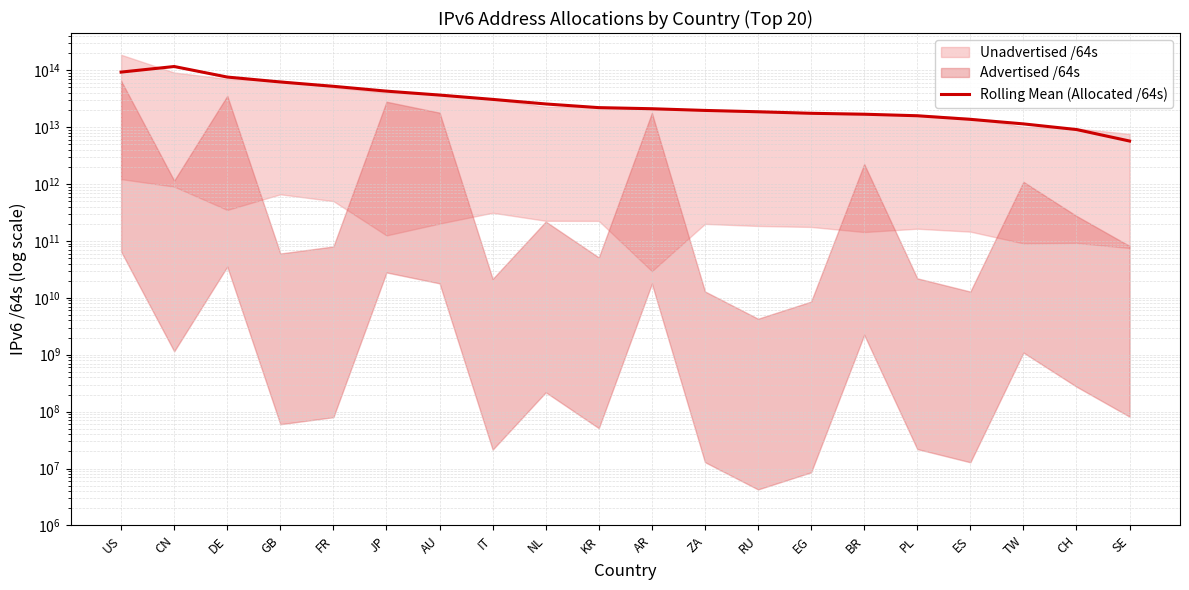

List the labels in order of value, largest first.

CN, US, DE, GB, FR, JP, AU, IT, NL, KR, AR, ZA, RU, EG, BR, PL, ES, TW, CH, SE